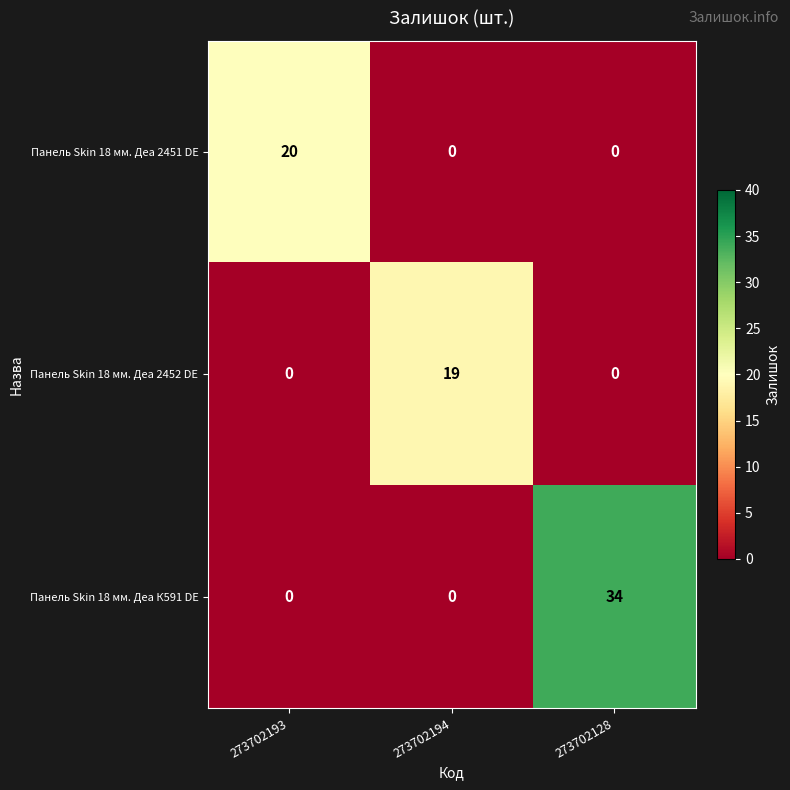

List the series in order of their peak value, lowest first.

Панель Skin 18 мм. Деа 2452 DE, Панель Skin 18 мм. Деа 2451 DE, Панель Skin 18 мм. Деа К591 DE